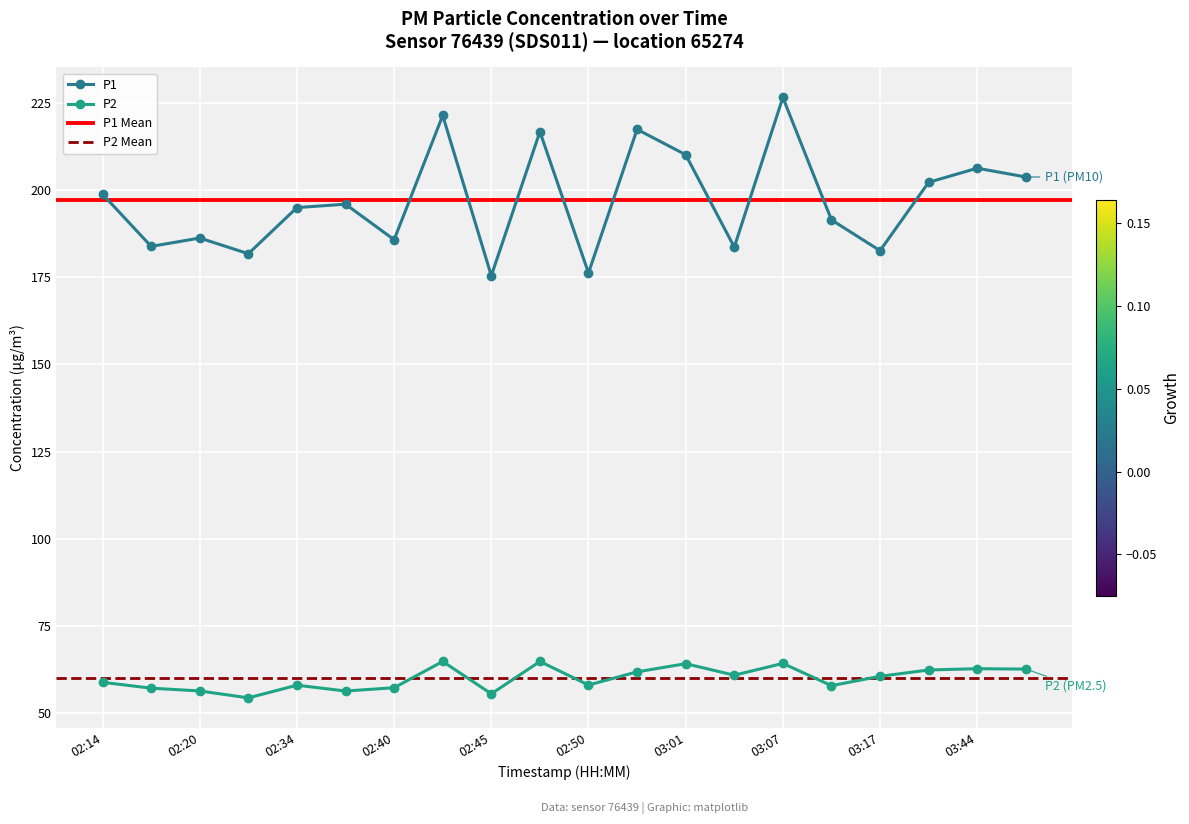

The P2 series shows 104.2 at 03:20. True or false?

False